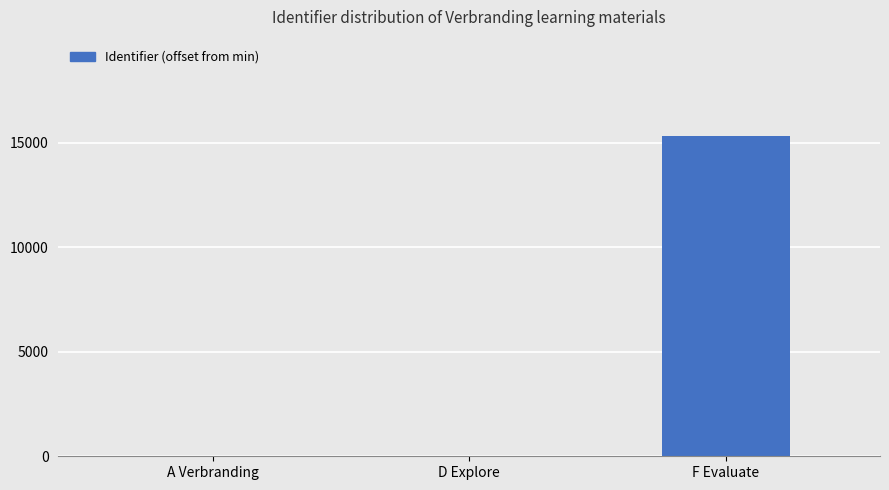

The value at D Explore is 37. True or false?

True